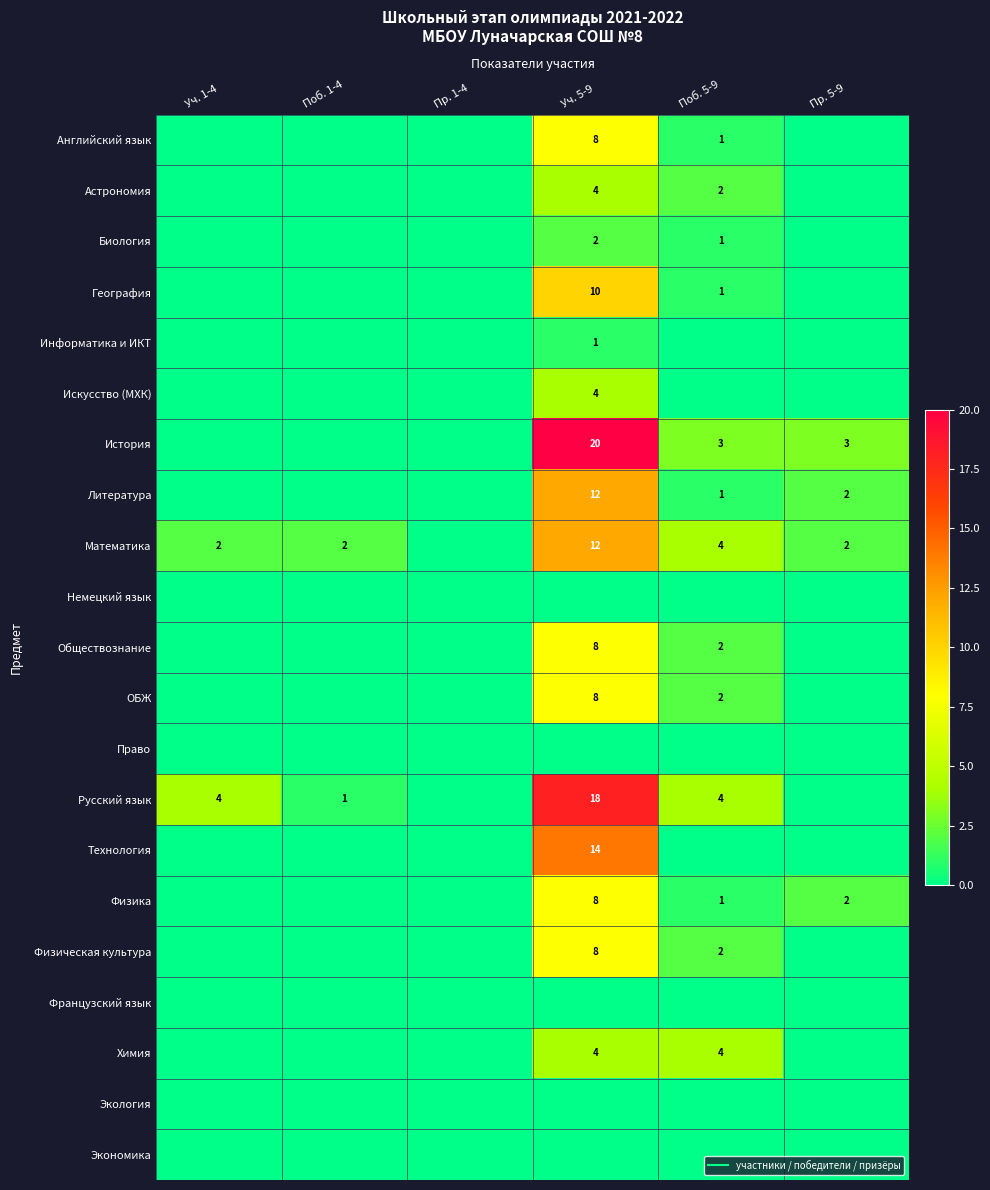

At which category is the sum across all series the highest?

Уч. 5-9